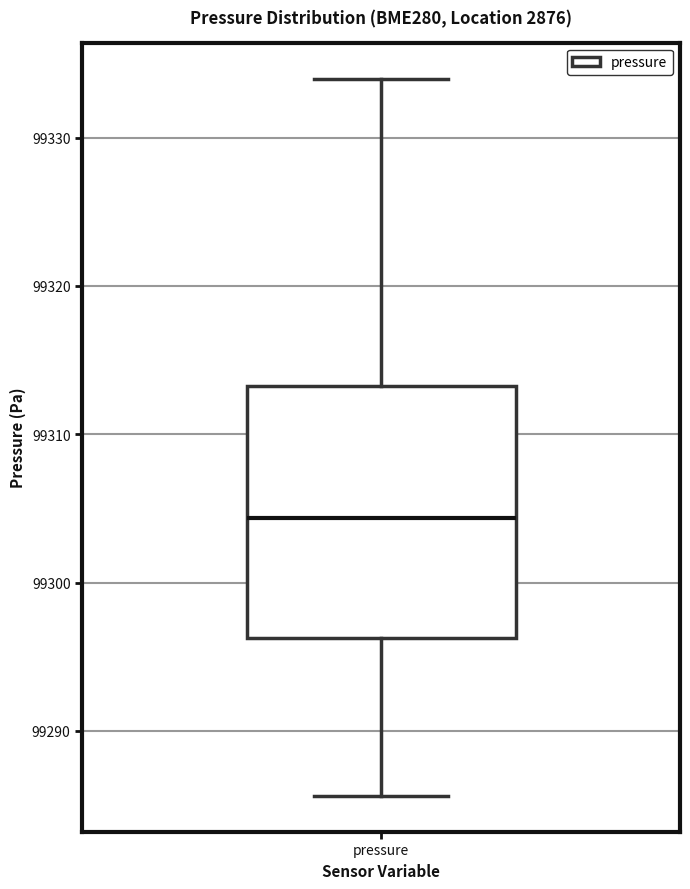

Where does the upper whisker of the box for pressure end on the y-axis? The values are not printed on the chart, so give them approximately, as read against the axis.

99334